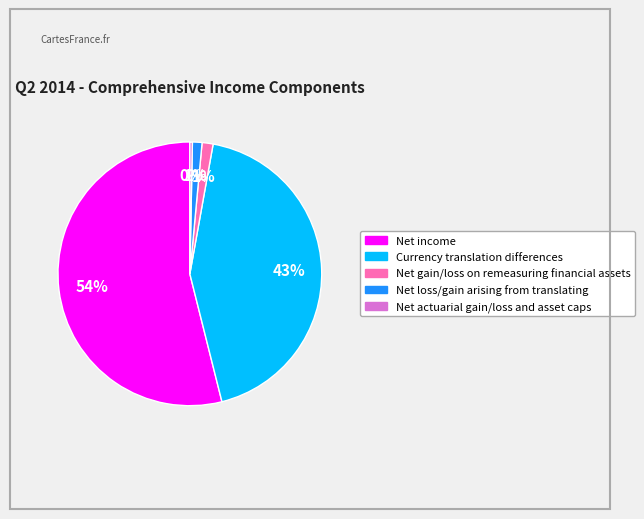

How many segments does this pie chart have?

5